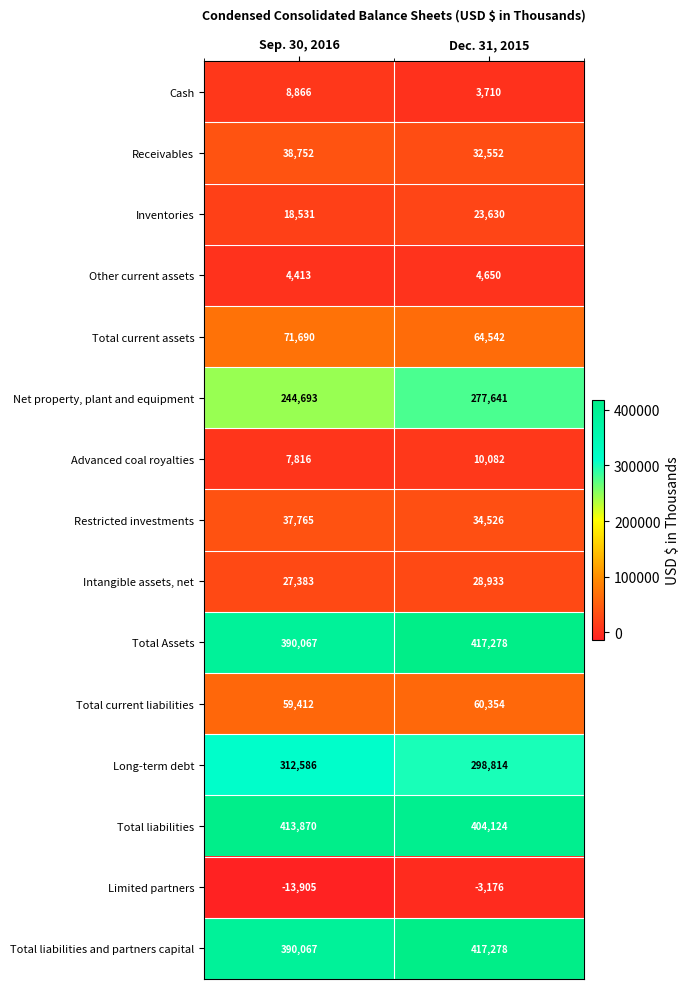

The value of Inventories at Dec. 31, 2015 is 23630. True or false?

True